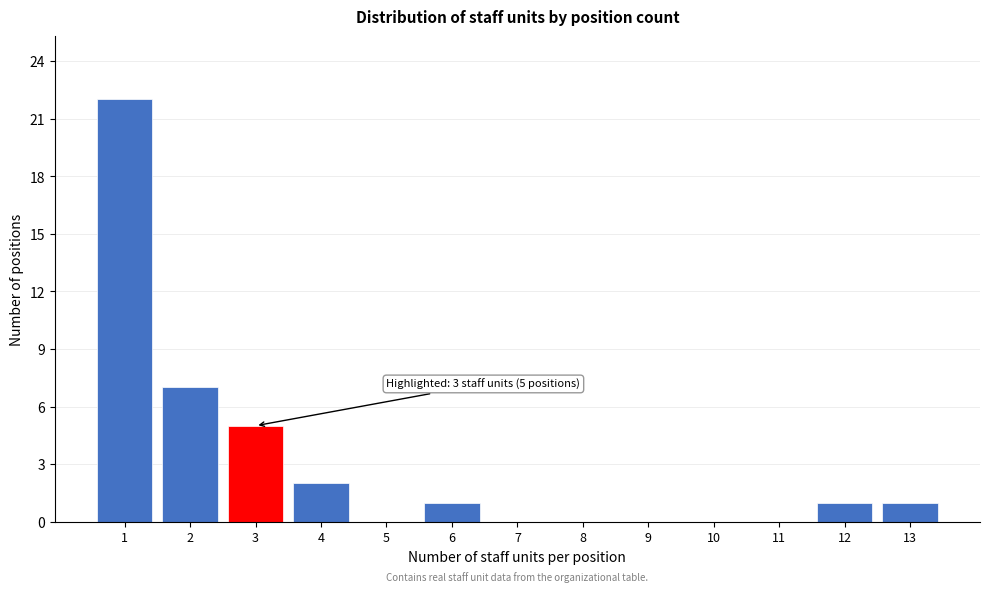

Reading left to right, extract all data points from this chart.

1=22	2=7	3=5	4=2	5=0	6=1	7=0	8=0	9=0	10=0	11=0	12=1	13=1